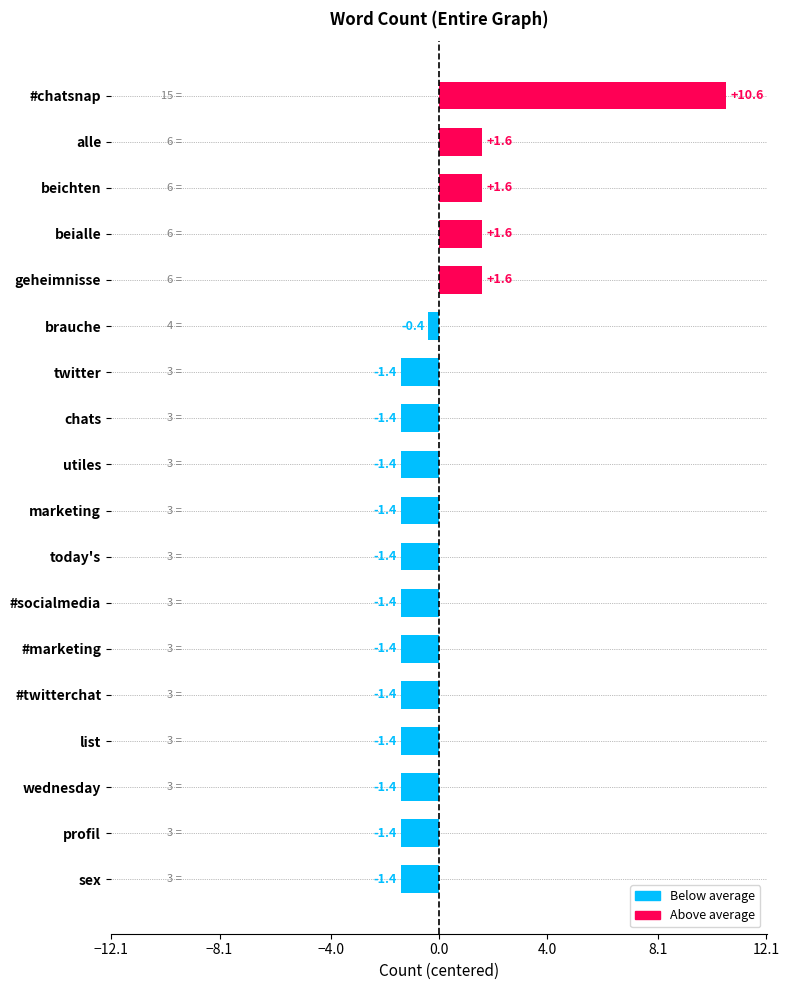

Are the bars grouped side by side (vs. stacked)?

No